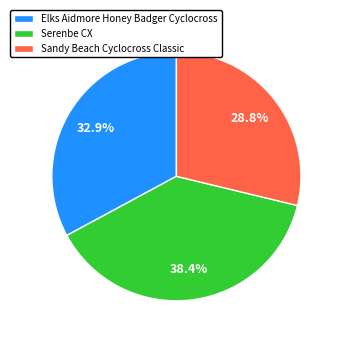

Do Elks Aidmore Honey Badger Cyclocross and Serenbe CX together represent more than half of the pie?

Yes